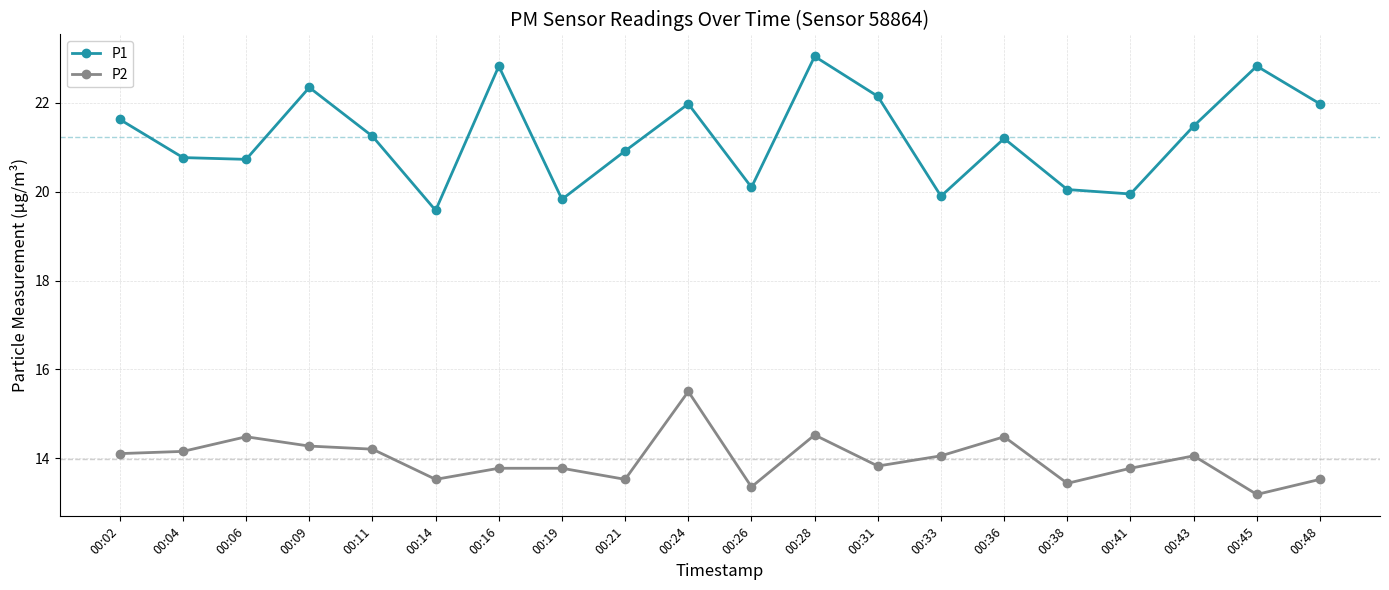

At which label does P2 reach its minimum?

00:45